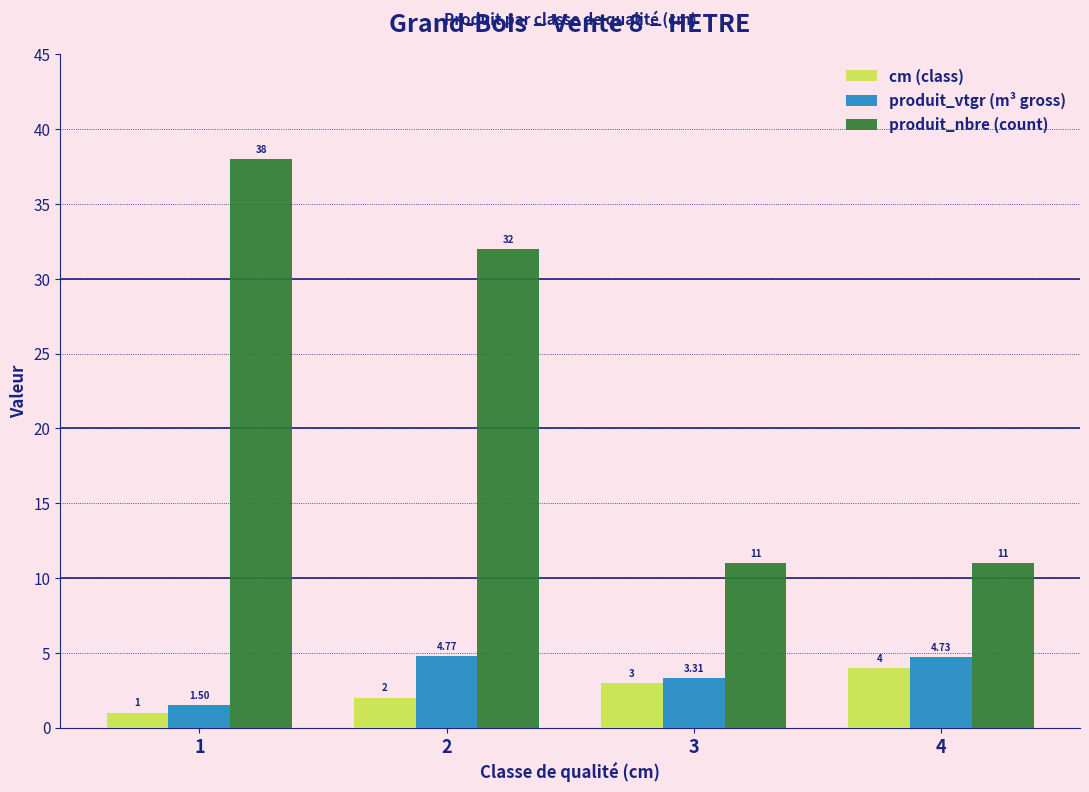

Where does the produit_nbre (count) series first go above 32?

1